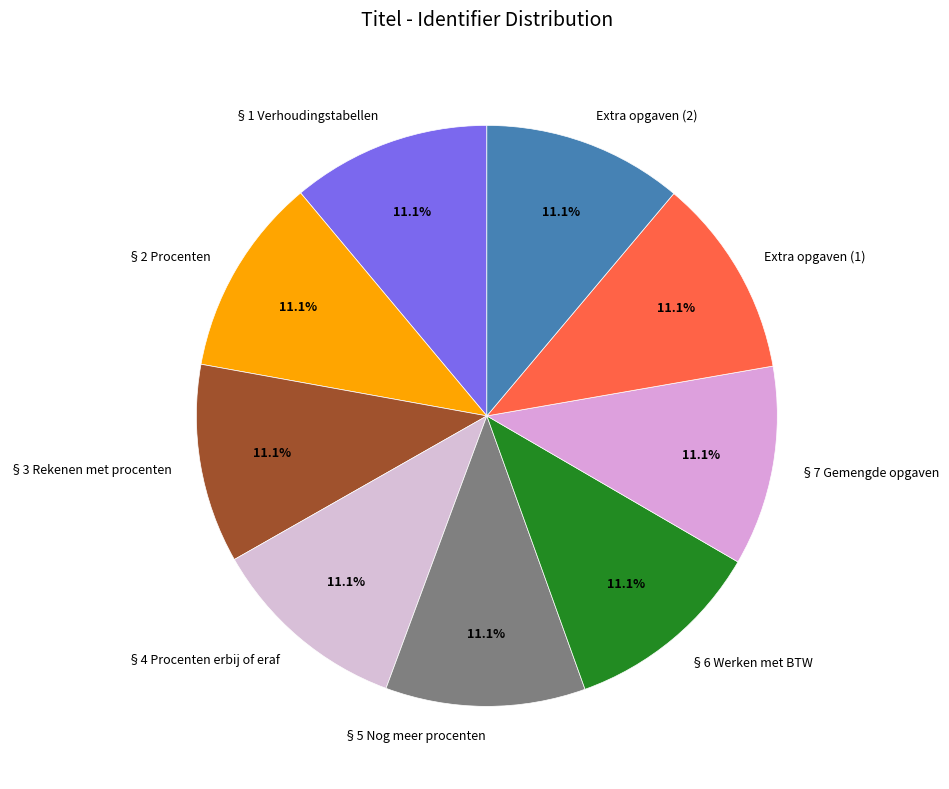

Does Extra opgaven (1) represent more than half of the total?

No